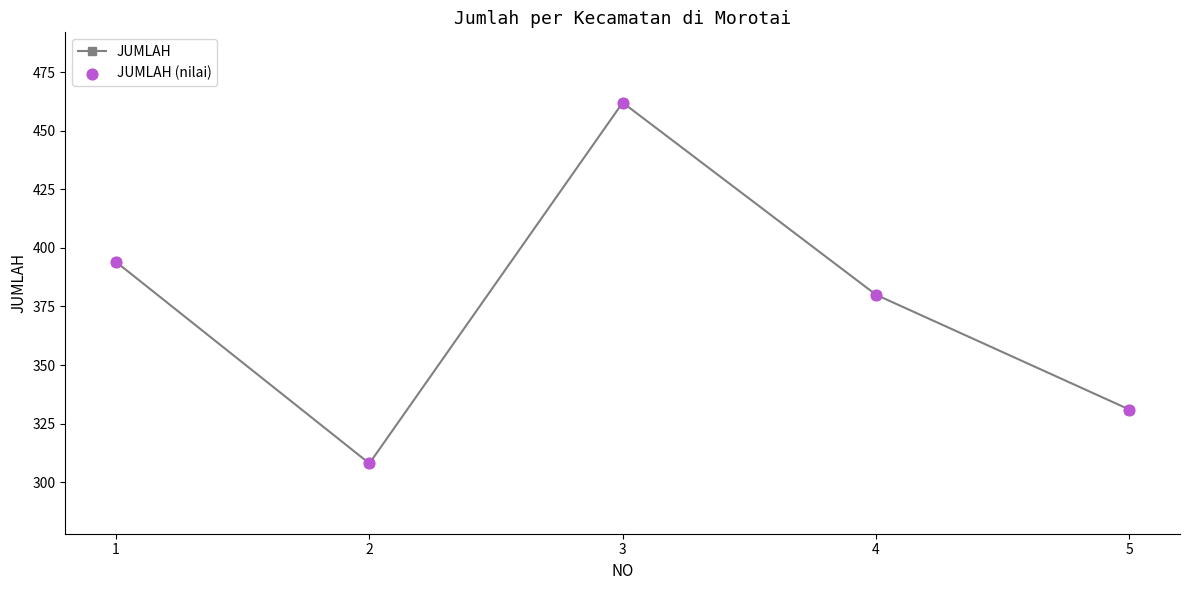

What is the value of the 2nd point from the left?

308